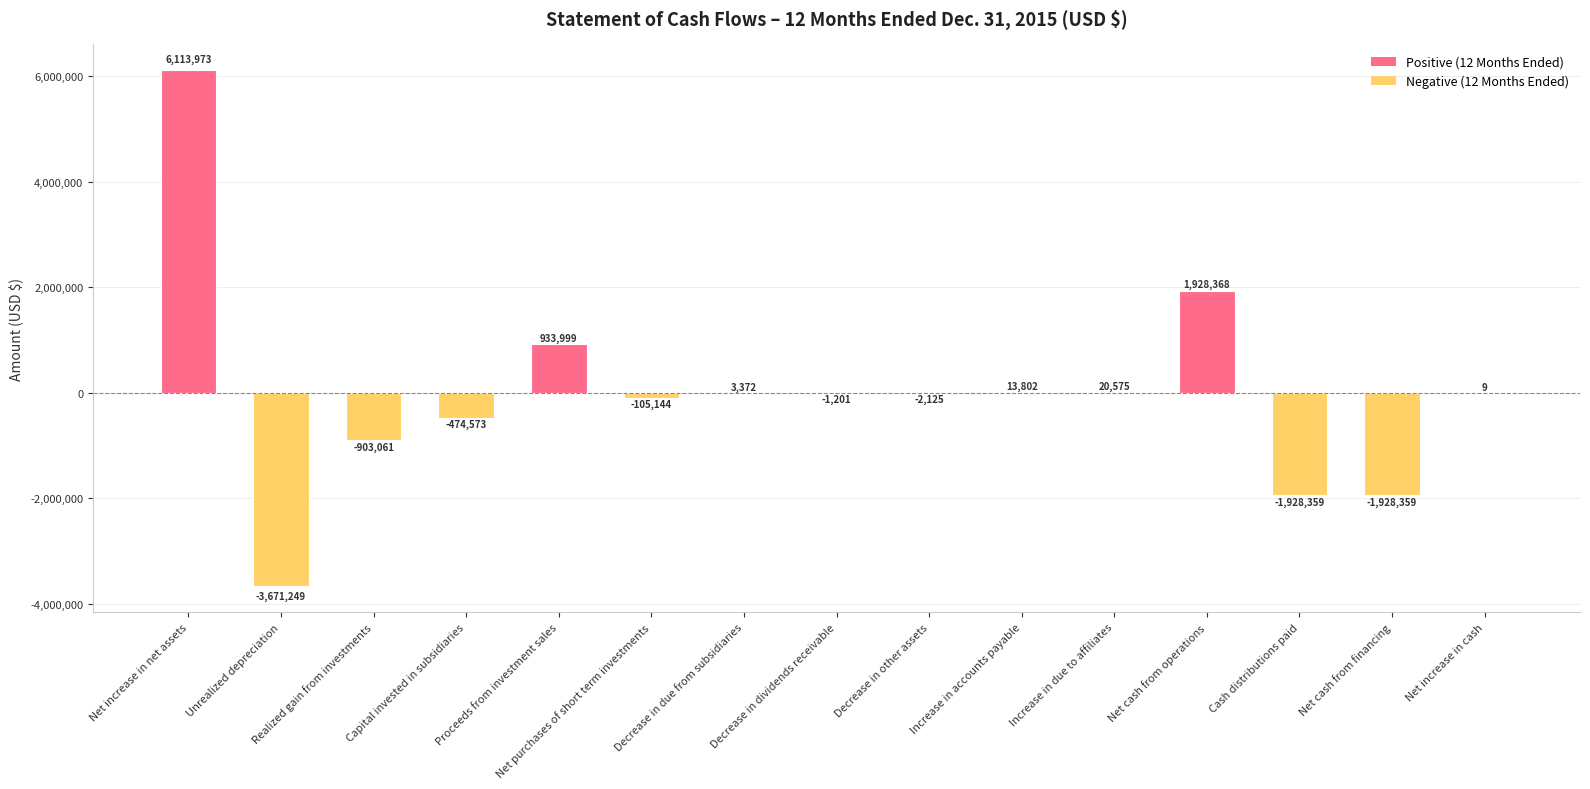

What is the maximum value shown in the chart?

6113973